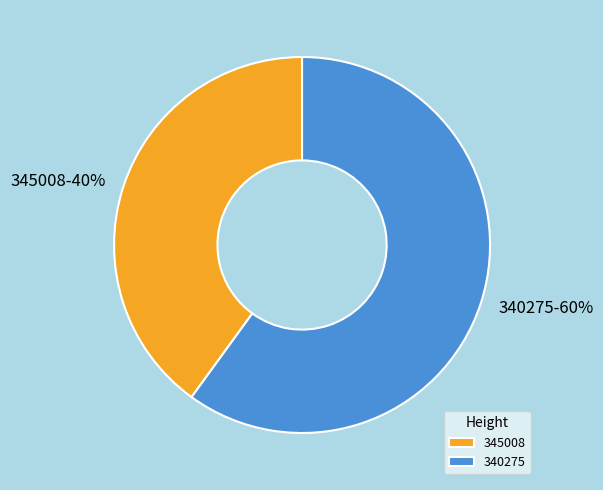

How many slices are in this pie chart?

2